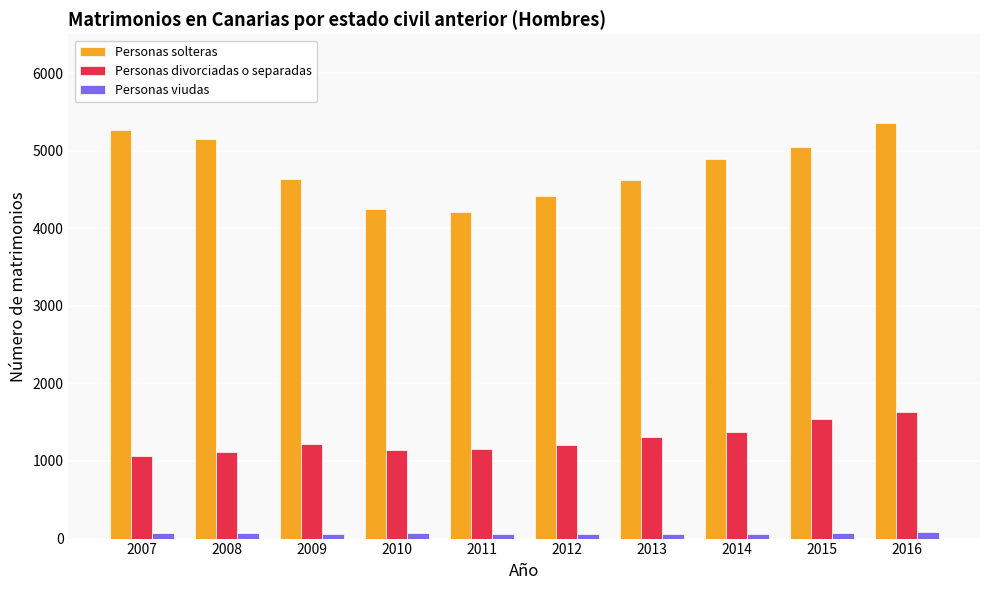

True or false: Personas solteras has a value of 5629 at 2011.

False